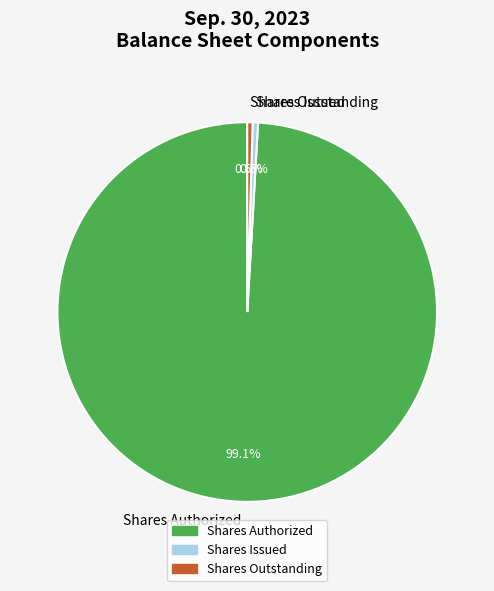

Do Shares Authorized and Shares Outstanding together represent more than half of the pie?

Yes